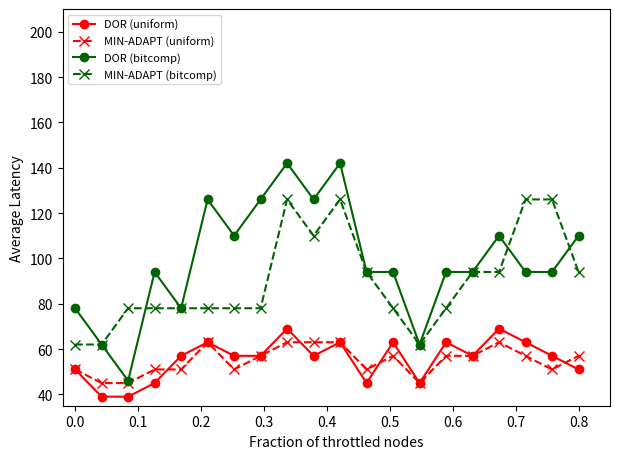

True or false: MIN-ADAPT (bitcomp) and MIN-ADAPT (uniform) intersect in this chart.

False